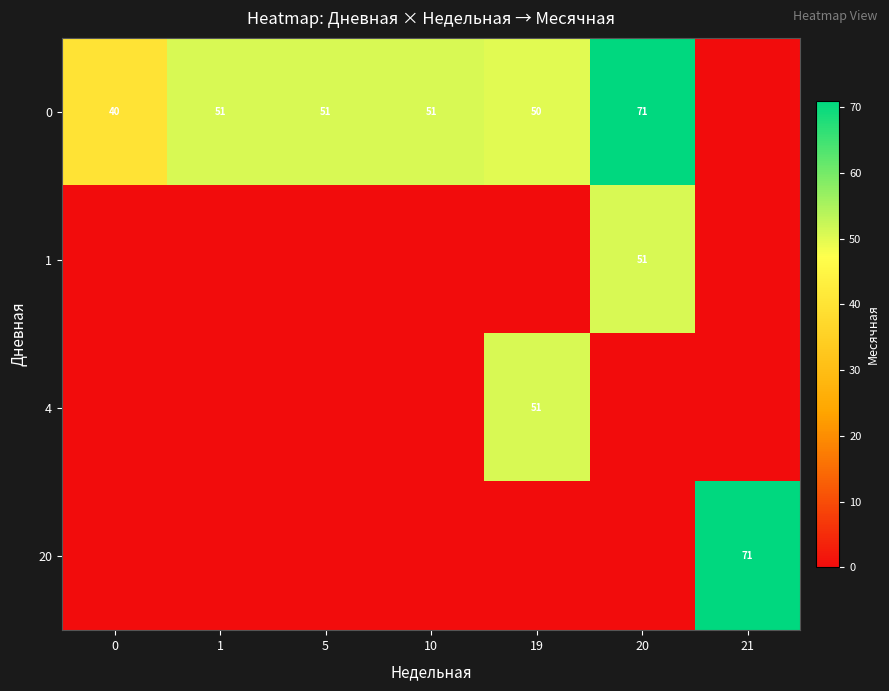

The 1 series shows 51 at 20. True or false?

True